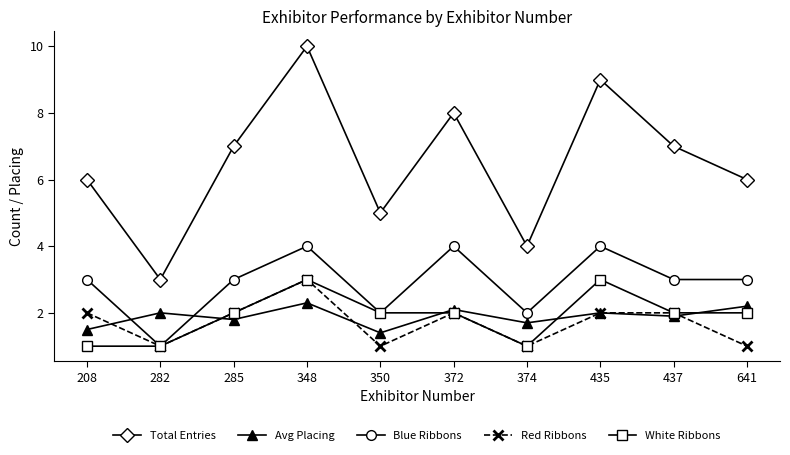

What are all the series names shown in the legend?

Total Entries, Avg Placing, Blue Ribbons, Red Ribbons, White Ribbons